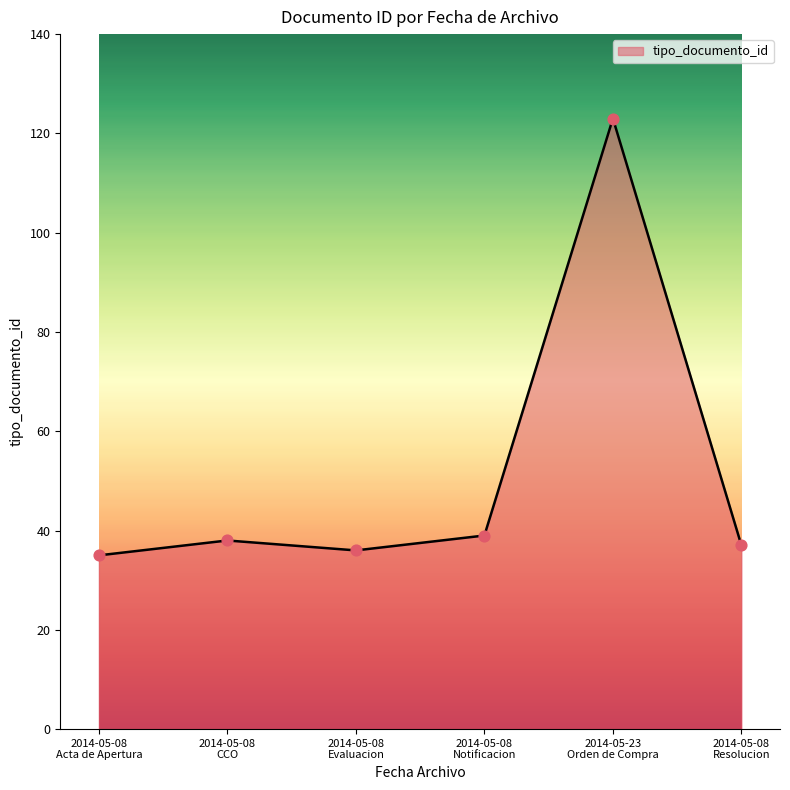

What is the average value?

51